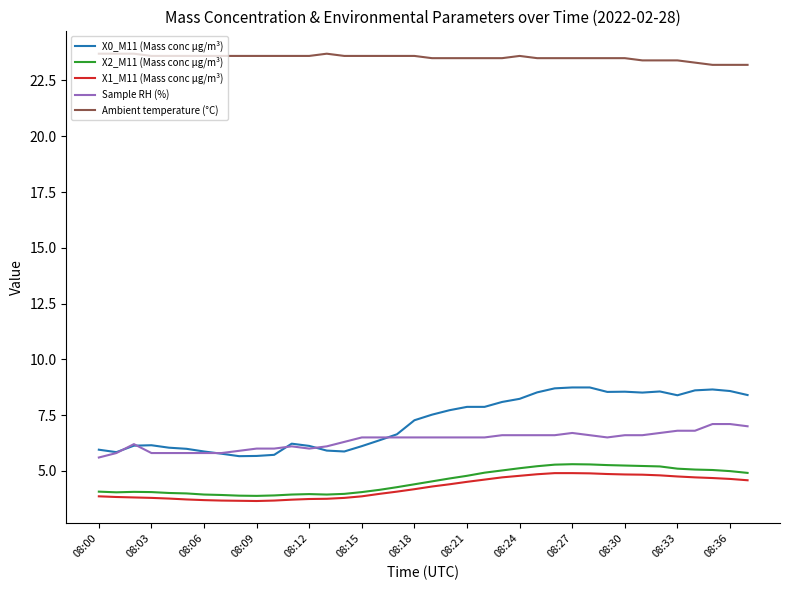

Which series has the largest total across all categories?

Ambient temperature (°C)